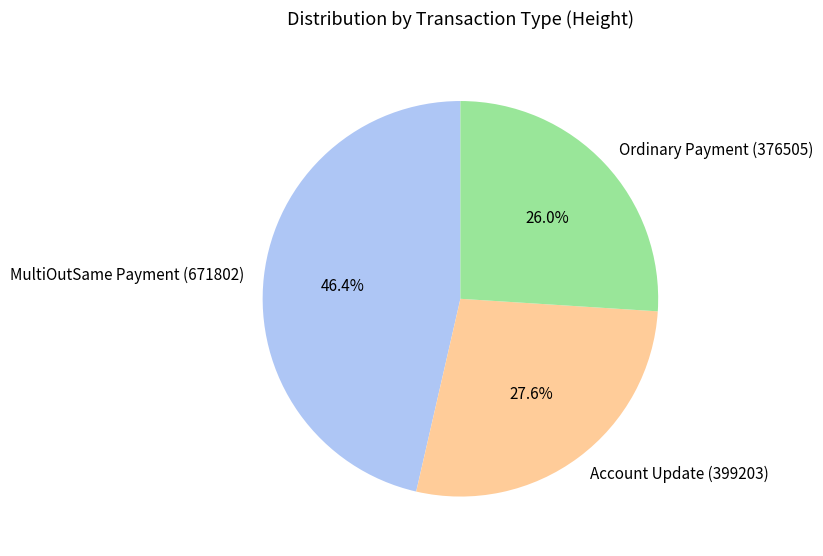

What percentage do Ordinary Payment (376505) and Account Update (399203) together represent?

53.6%